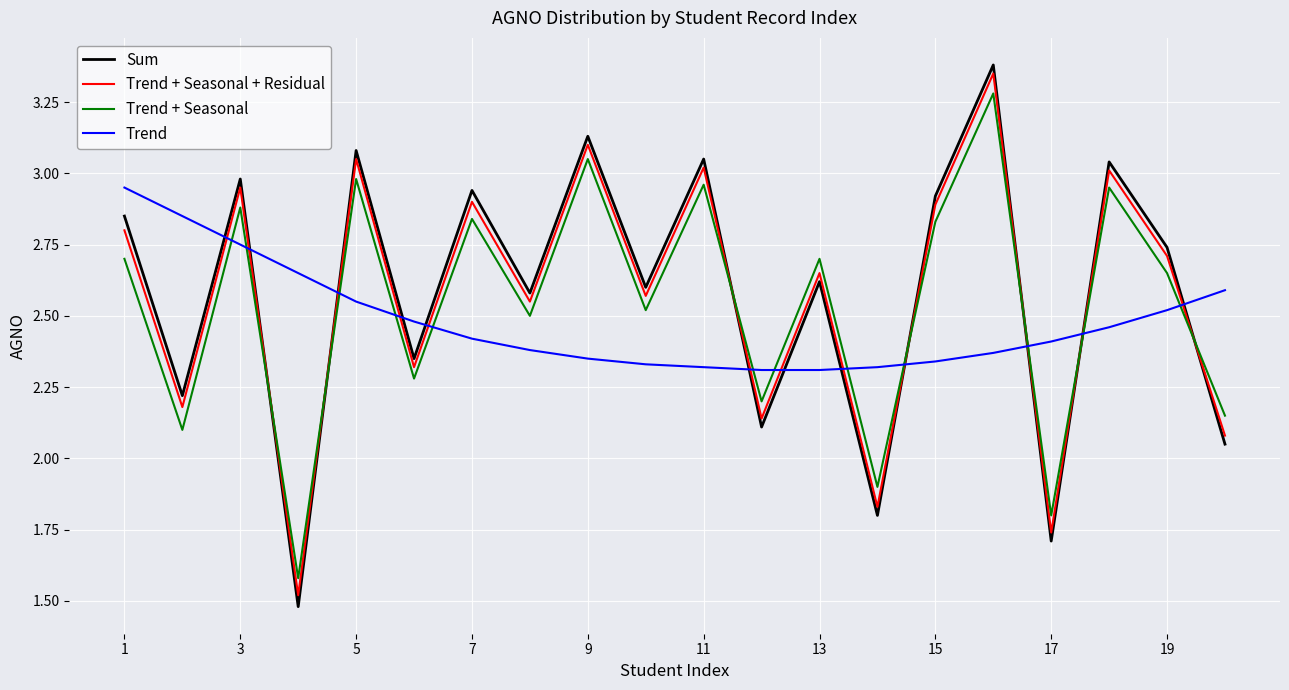

After their last crossing, which series has the higher values: Trend + Seasonal or Trend?

Trend